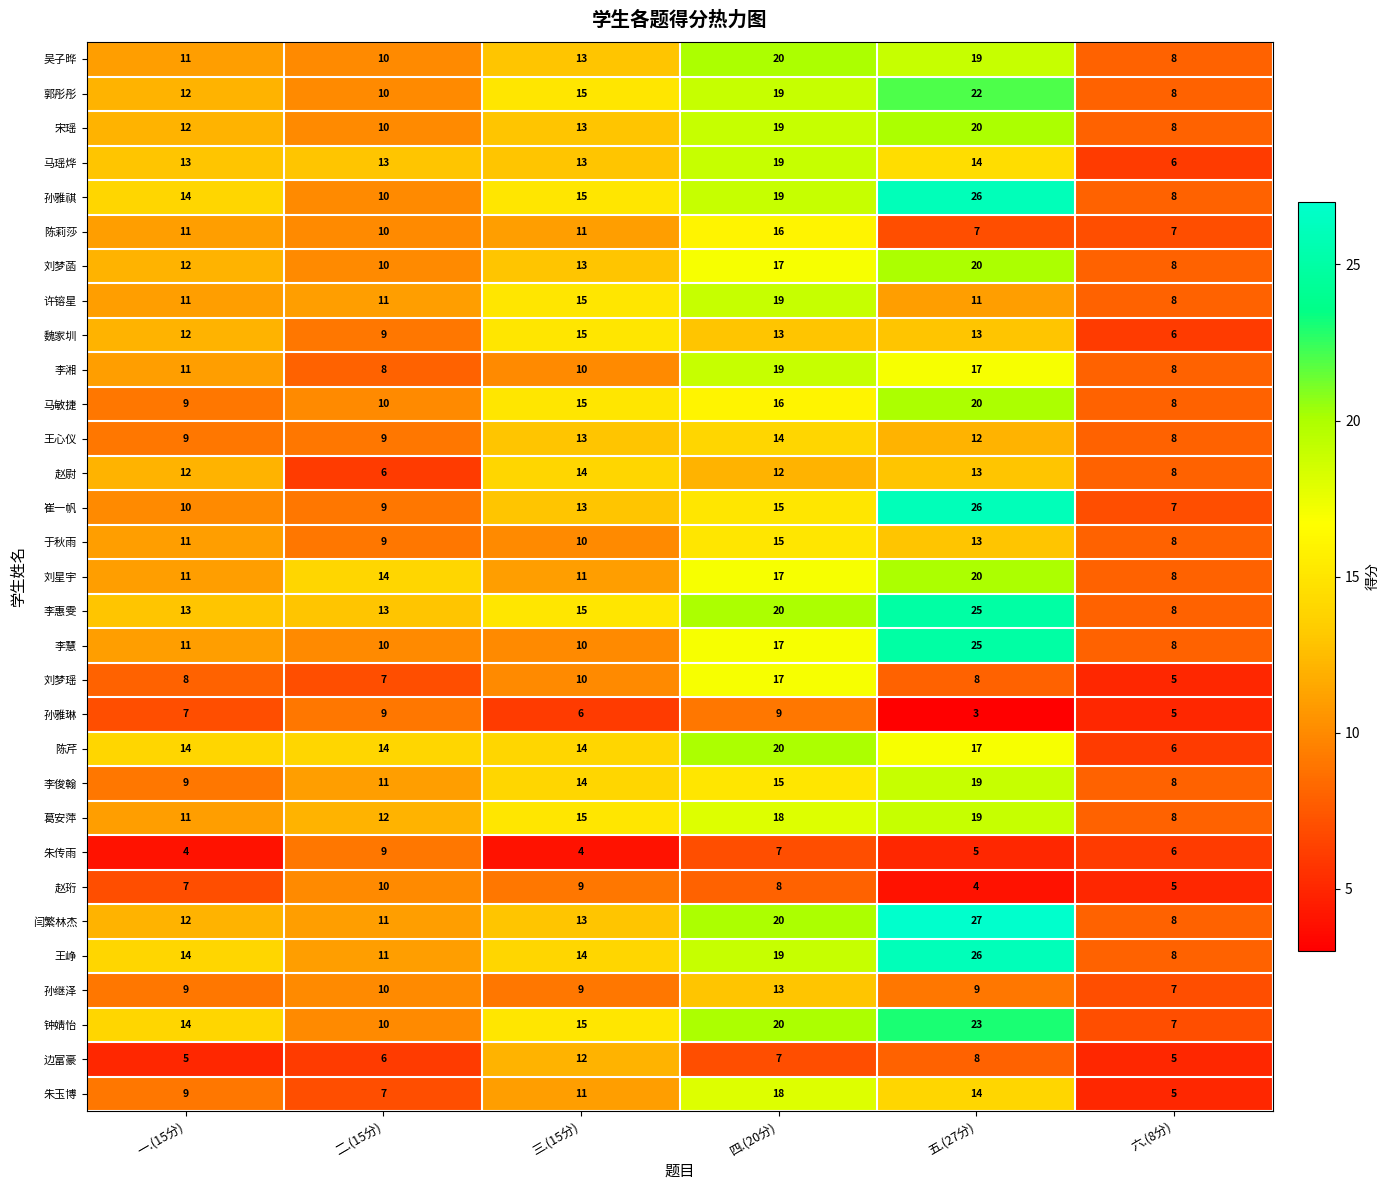

List the labels in order of 钟婧怡 value, smallest first.

六.(8分), 二.(15分), 一.(15分), 三.(15分), 四.(20分), 五.(27分)